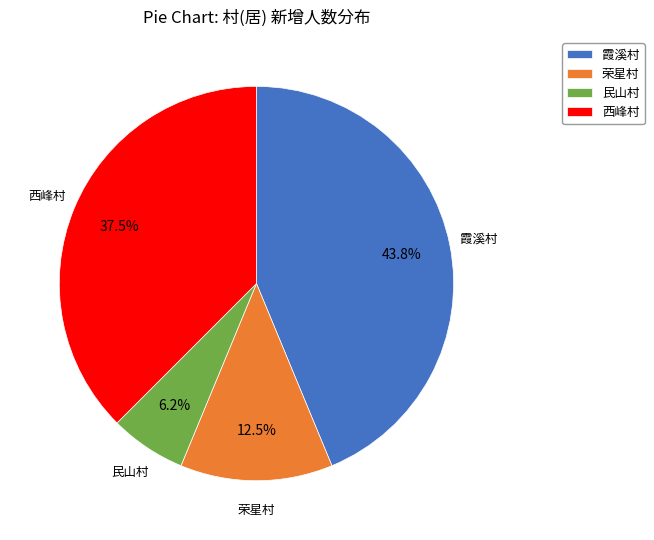

Which slice is the largest?

霞溪村